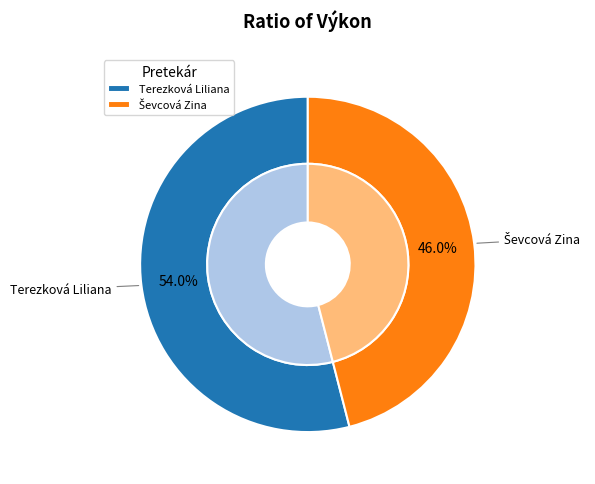

True or false: Ševcová Zina accounts for 54% of the total.

False